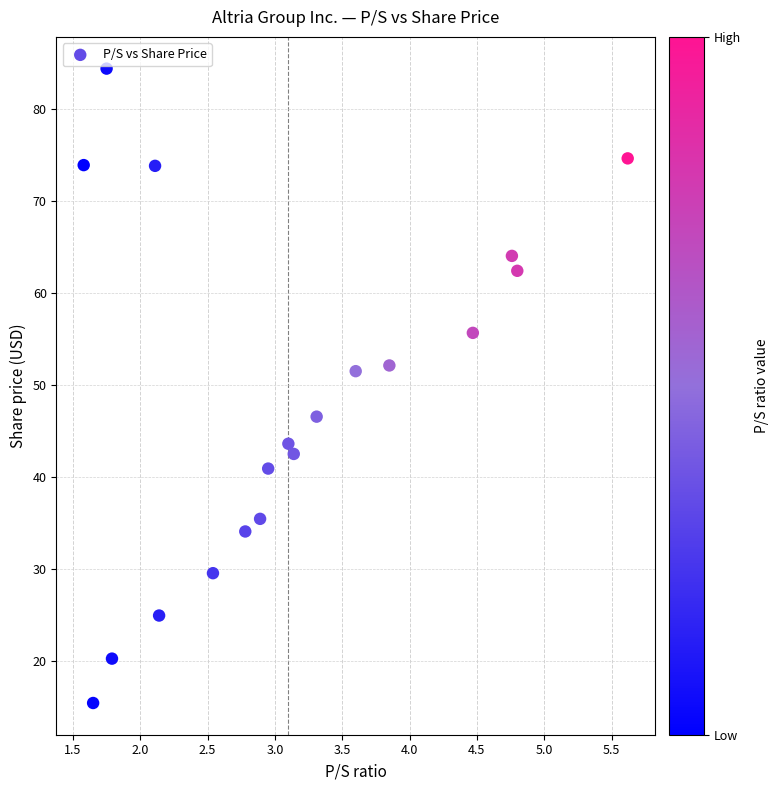

What is the range of X values (max minus min)?

4.0